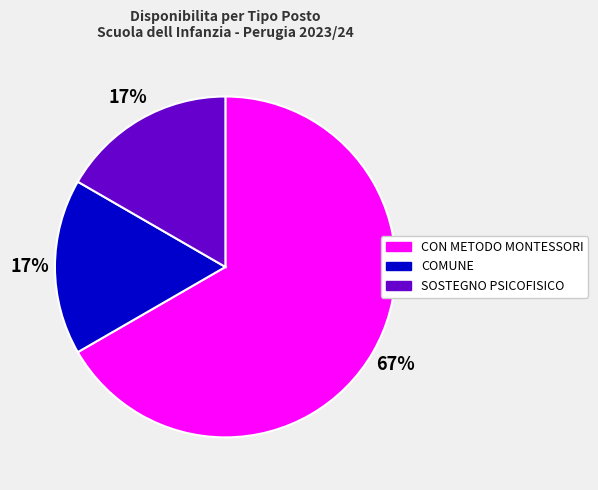

Is there a majority slice in this chart?

Yes